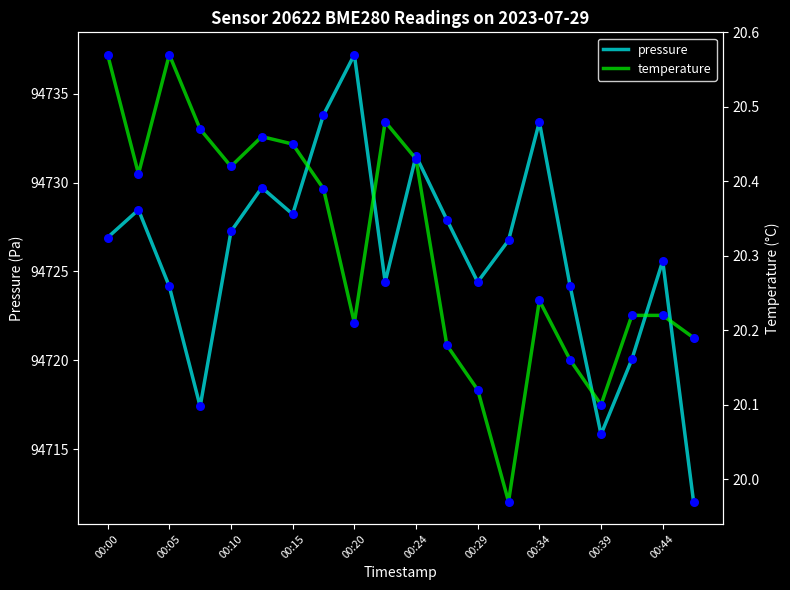

Which series has the largest total across all categories?

pressure